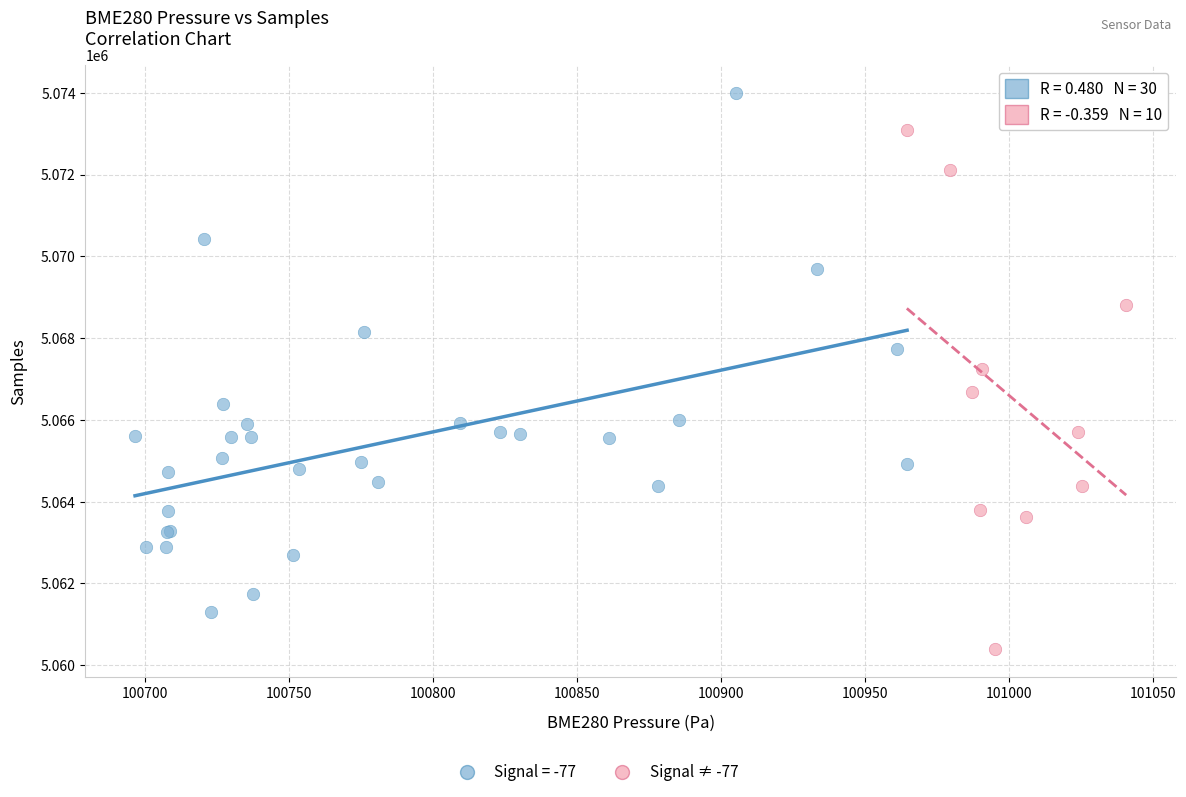

Which series reaches the maximum Y coordinate?

Signal = -77